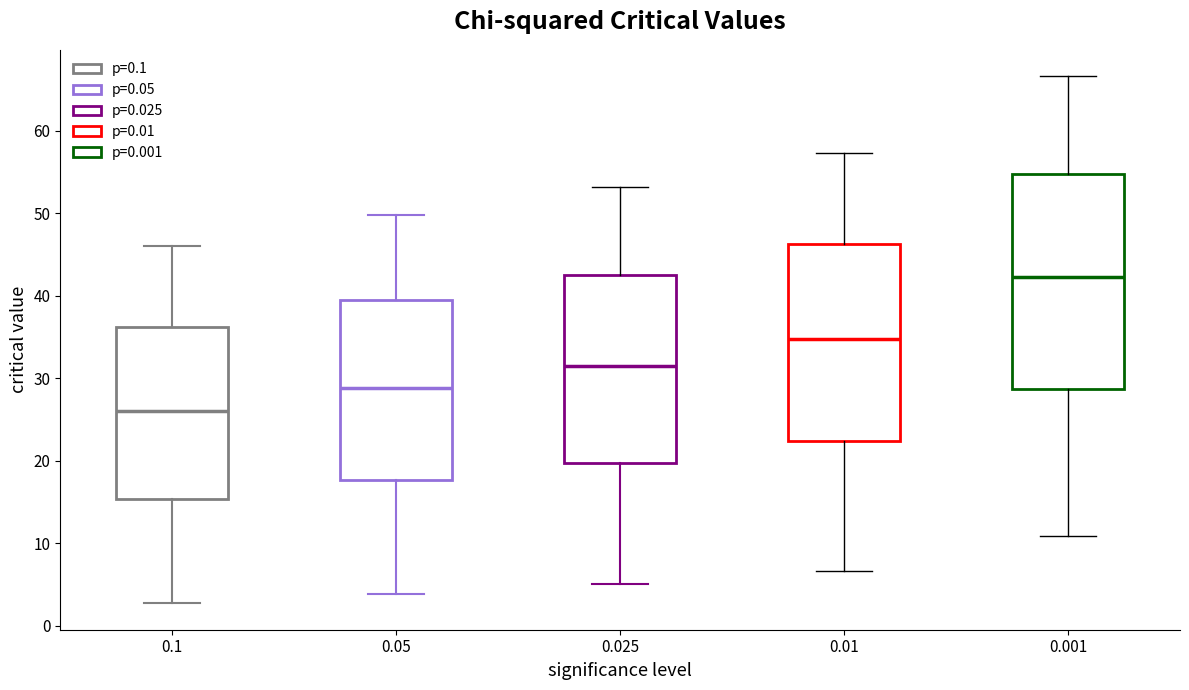

Which box is the tallest, from its lower edge to its upper edge?

0.001